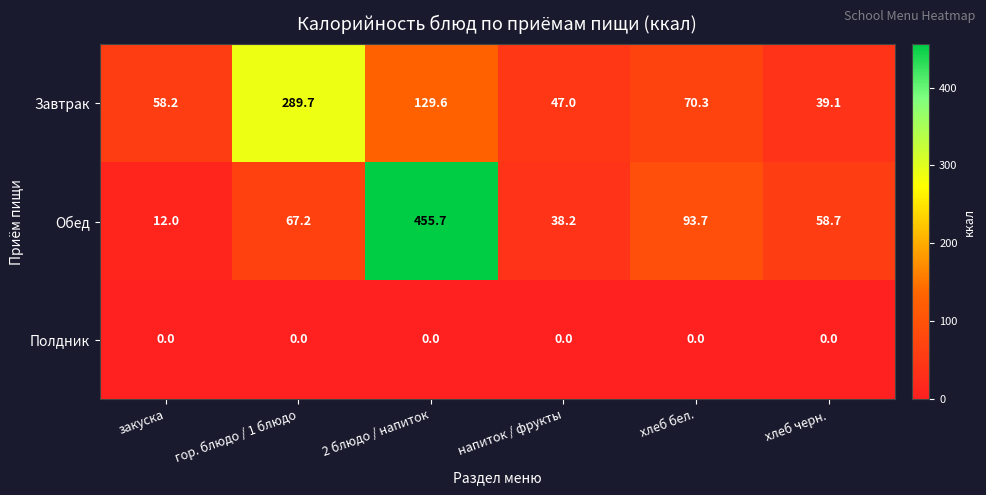

Count the number of data series in this chart.

3